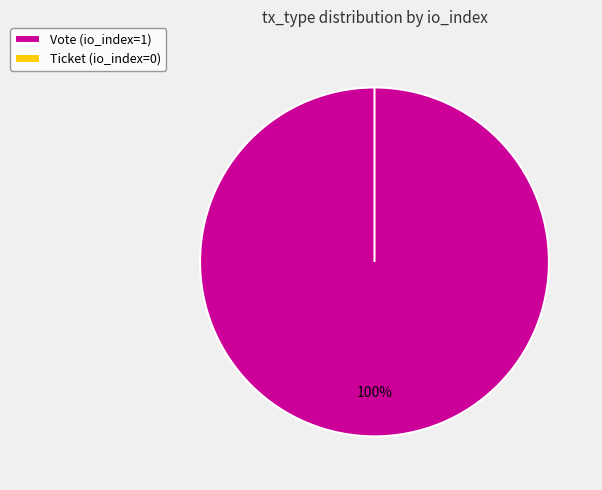

Is there a majority slice in this chart?

Yes